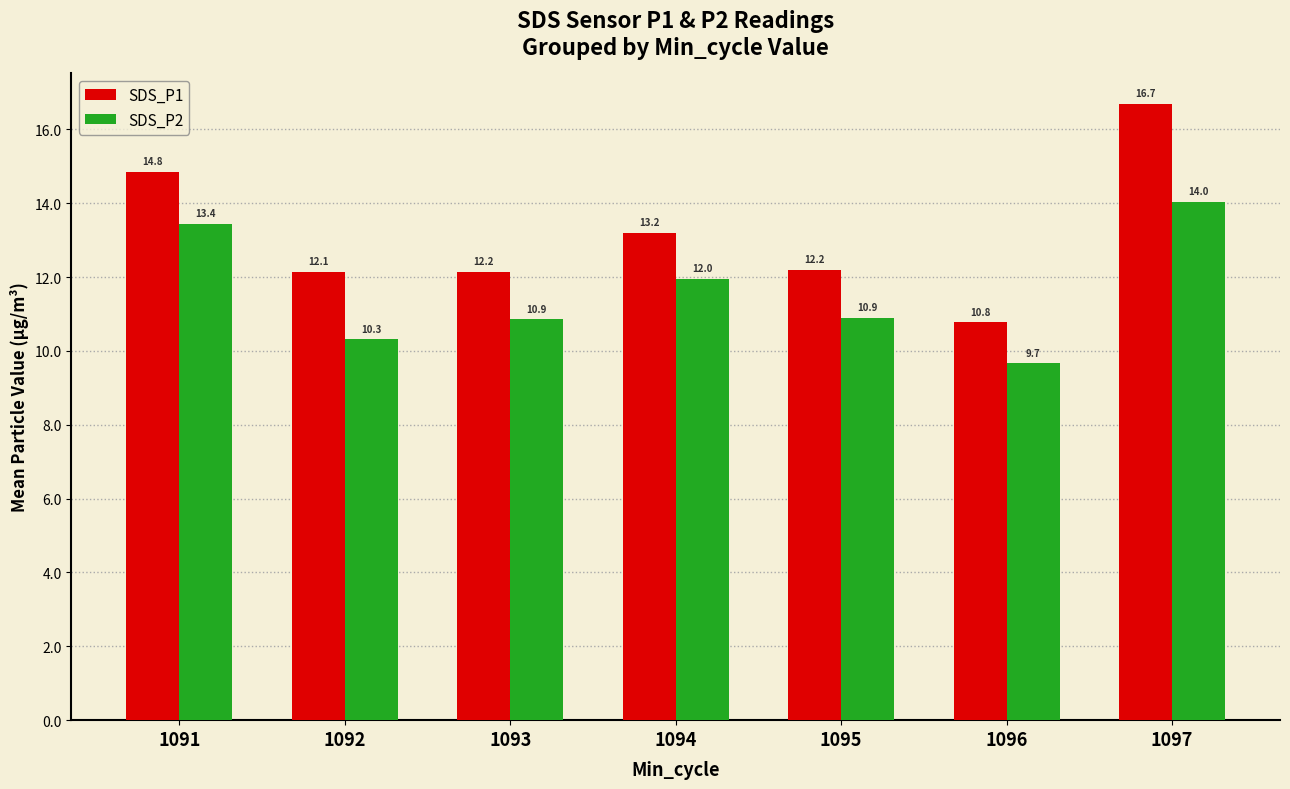

True or false: SDS_P2 has a value of 10.3 at 1092.

True